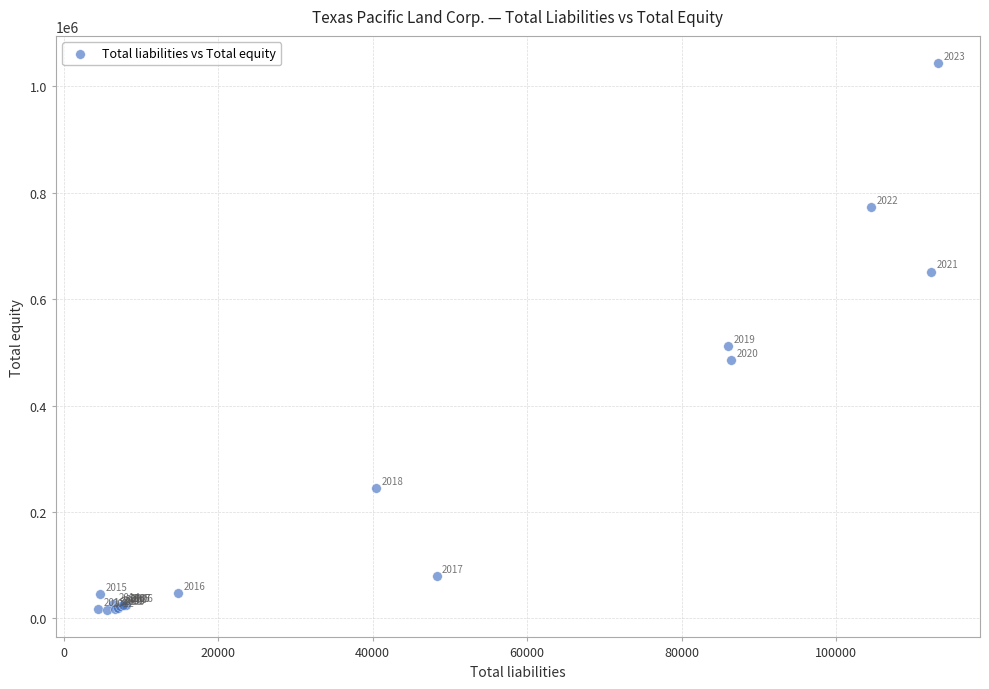

What Y value in the scatter plot is closest to 529396?

512137